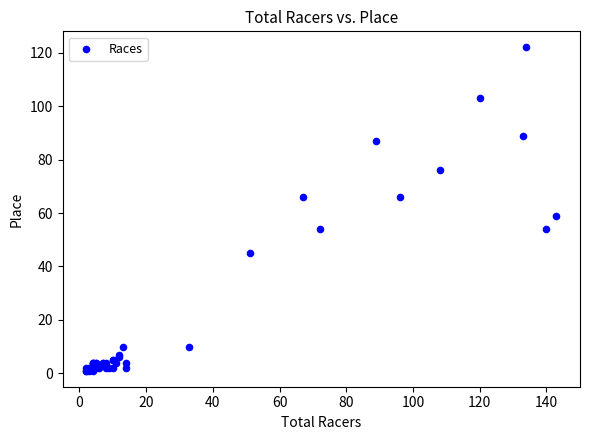

What Y value in the scatter plot is closest to 61?

59